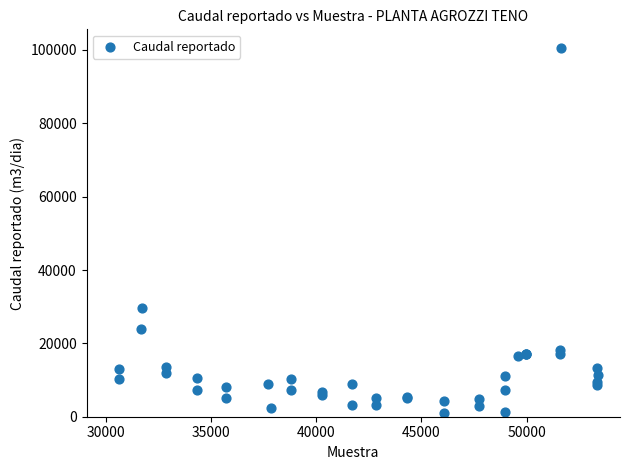

What Y value in the scatter plot is closest to 50848?

29593.7